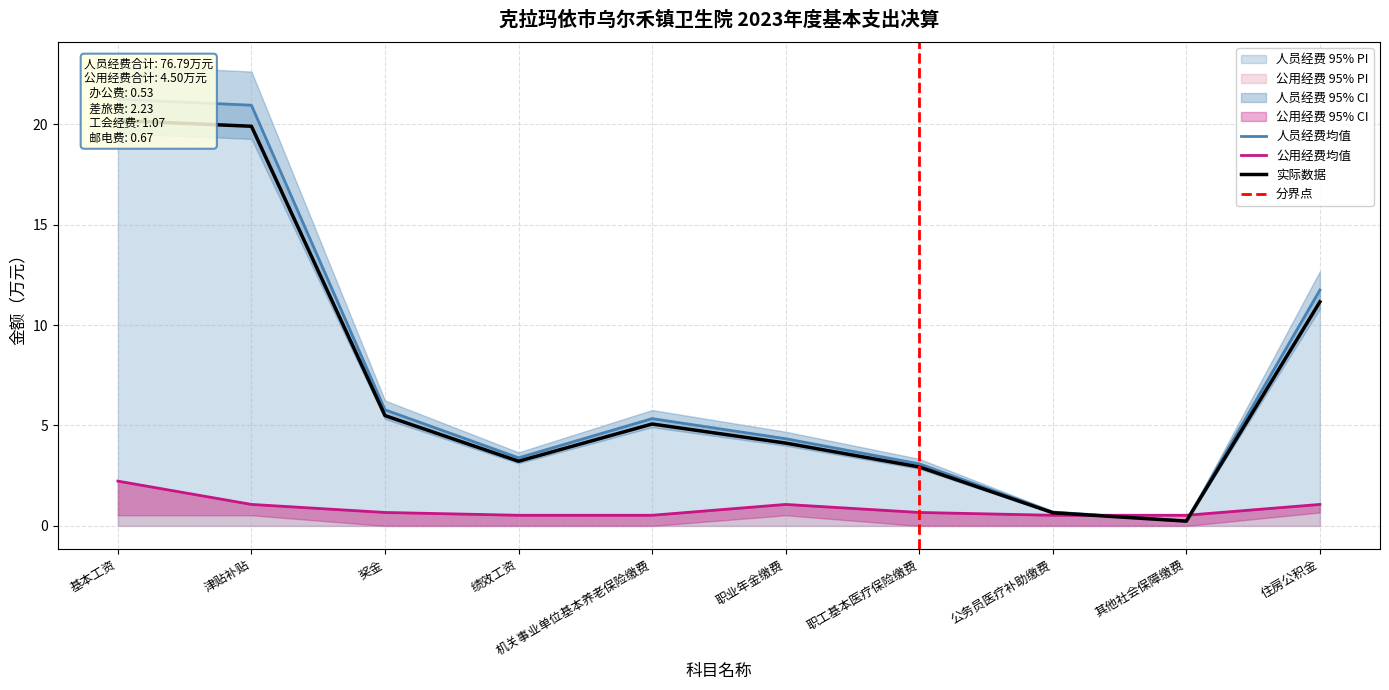

What is the minimum value for 公用经费上限?

0.5